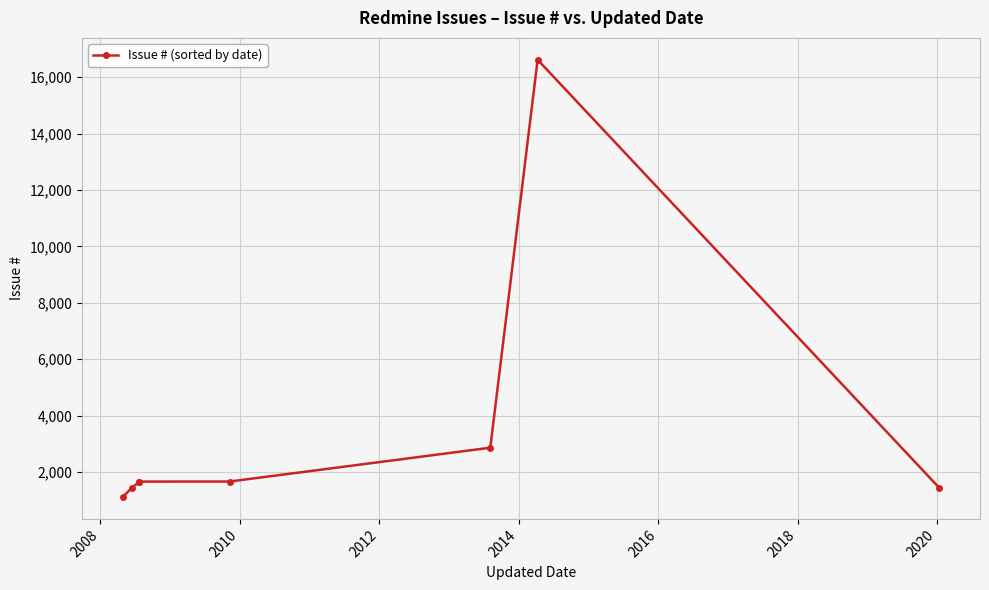

What is the smallest value displayed?

1116